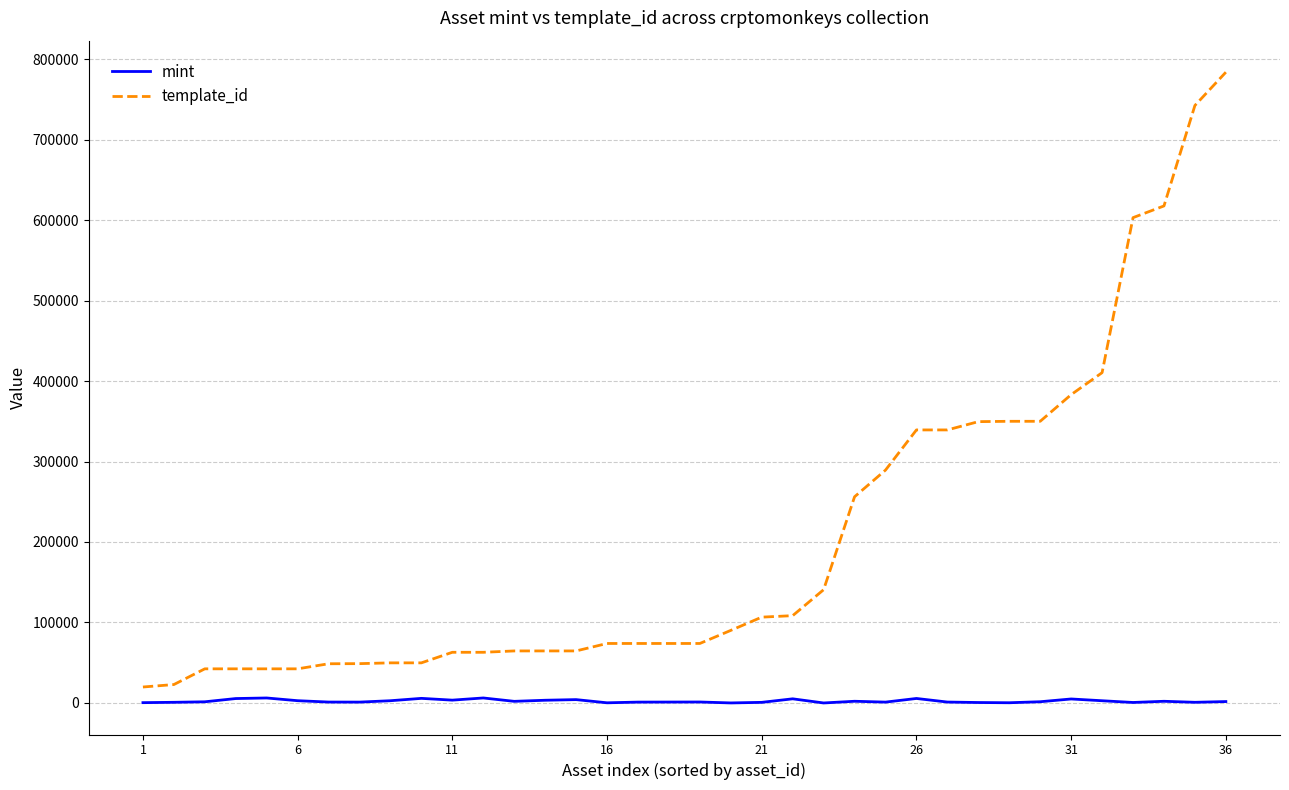

Rank the series by their average value, from highest to lowest.

template_id, mint